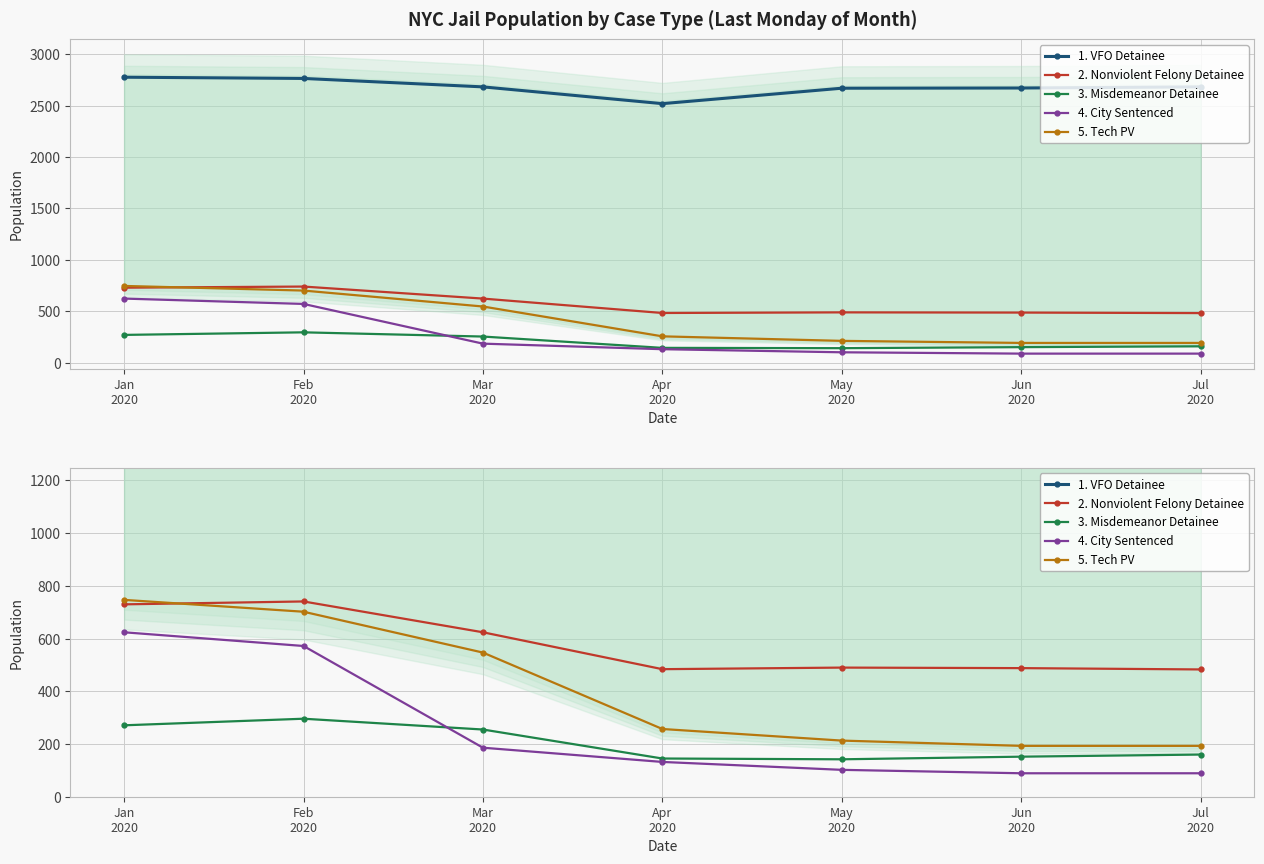

Reading right to left, extract all data points from this chart.

1. VFO Detainee: Jul
2020=2682	Jun
2020=2671	May
2020=2669	Apr
2020=2519	Mar
2020=2682	Feb
2020=2764	Jan
2020=2776
2. Nonviolent Felony Detainee: Jul
2020=483	Jun
2020=488	May
2020=490	Apr
2020=484	Mar
2020=624	Feb
2020=741	Jan
2020=730
3. Misdemeanor Detainee: Jul
2020=160	Jun
2020=152	May
2020=142	Apr
2020=145	Mar
2020=255	Feb
2020=296	Jan
2020=271
4. City Sentenced: Jul
2020=89	Jun
2020=89	May
2020=102	Apr
2020=132	Mar
2020=186	Feb
2020=572	Jan
2020=624
5. Tech PV: Jul
2020=193	Jun
2020=193	May
2020=213	Apr
2020=257	Mar
2020=547	Feb
2020=702	Jan
2020=747